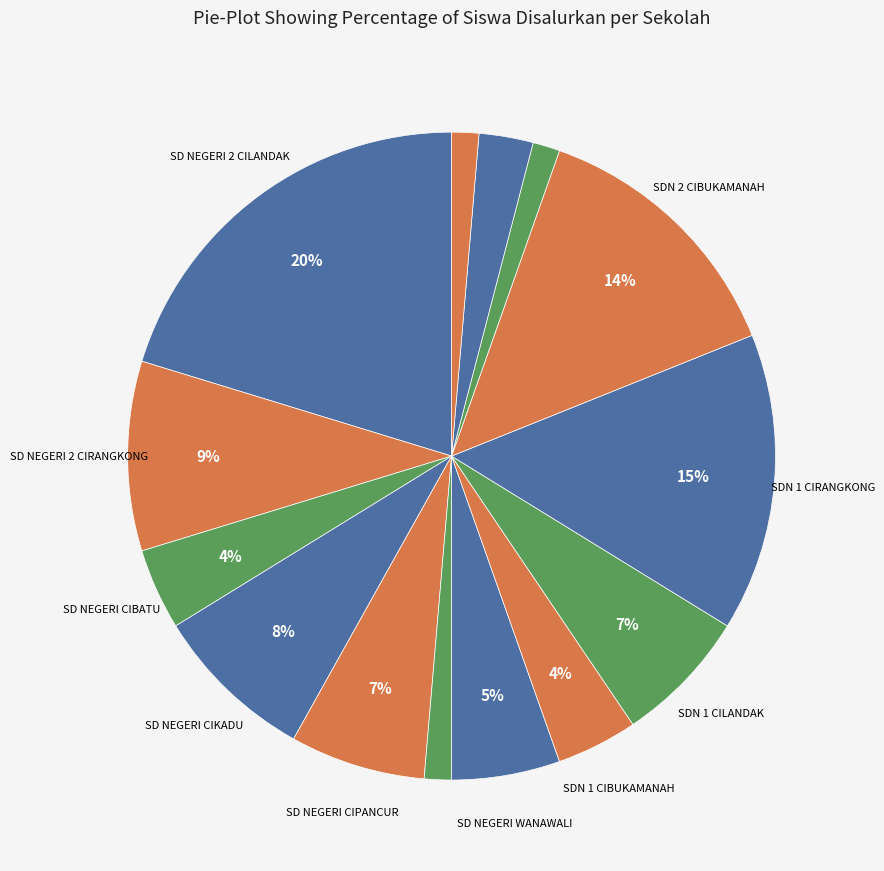

Count the number of slices in the pie.

14